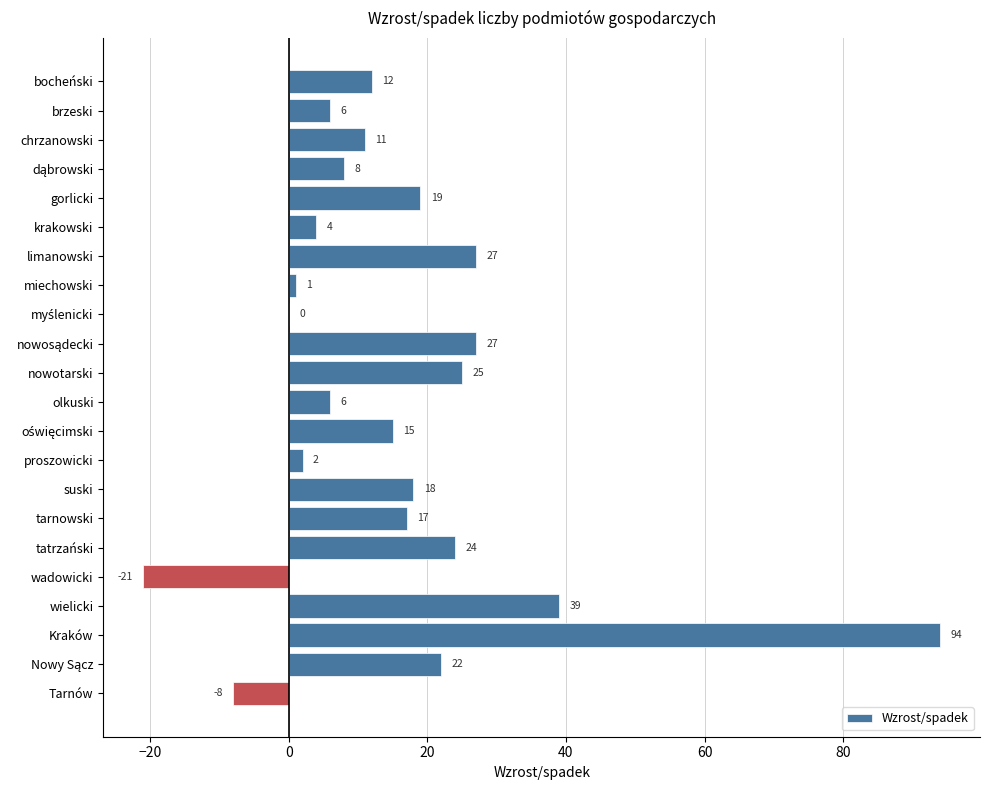

At which category does the chart reach its peak across all series?

Kraków